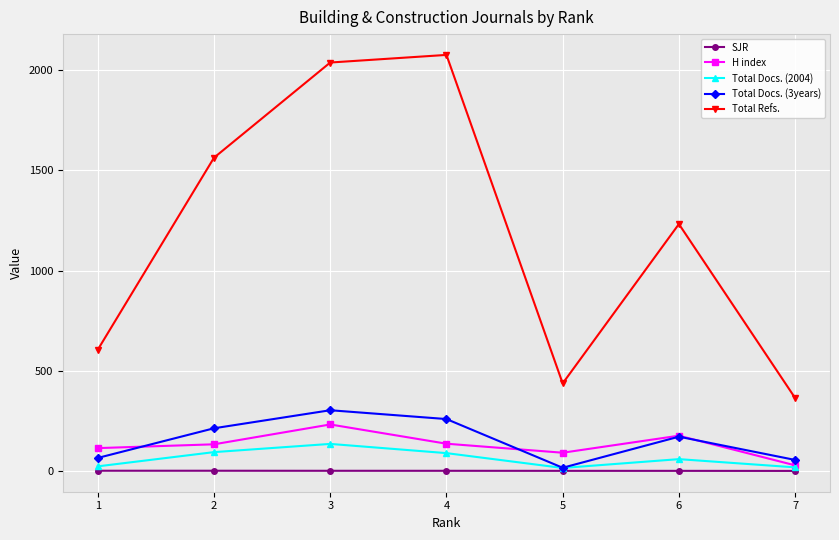

In H index, how many points are higher than both neighbors (excluding endpoints)?

2